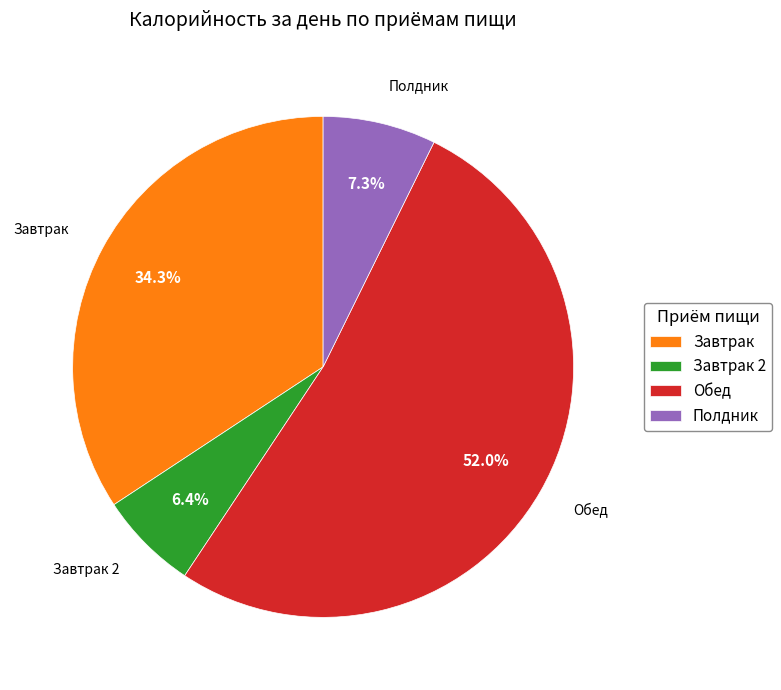

Which category has the biggest portion of the pie?

Обед